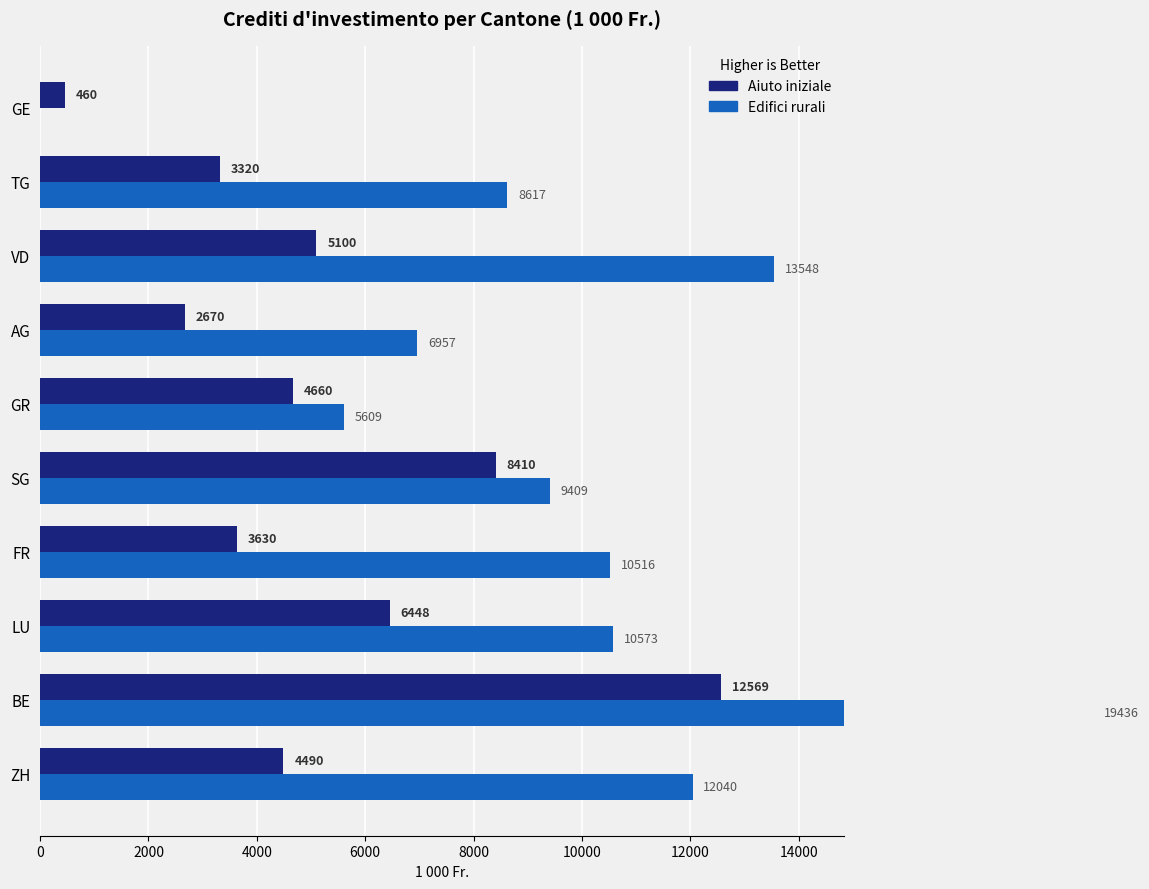

What is the value of the Aiuto iniziale bar at the 5th from the left?

8410.0